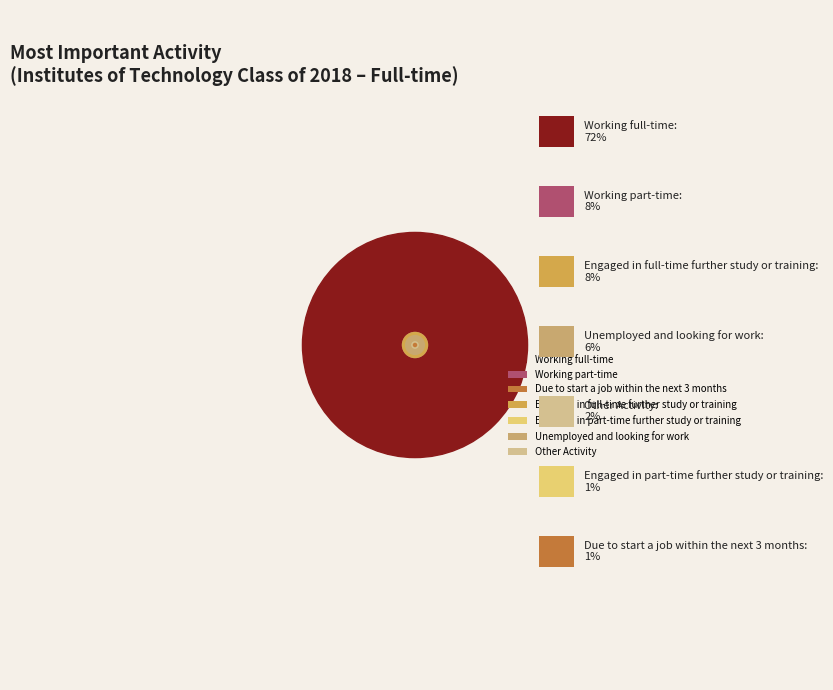

Rank the categories by value from lowest to highest.

Due to start a job within the next 3 months, Engaged in part-time further study or training, Other Activity, Unemployed and looking for work, Working part-time, Engaged in full-time further study or training, Working full-time